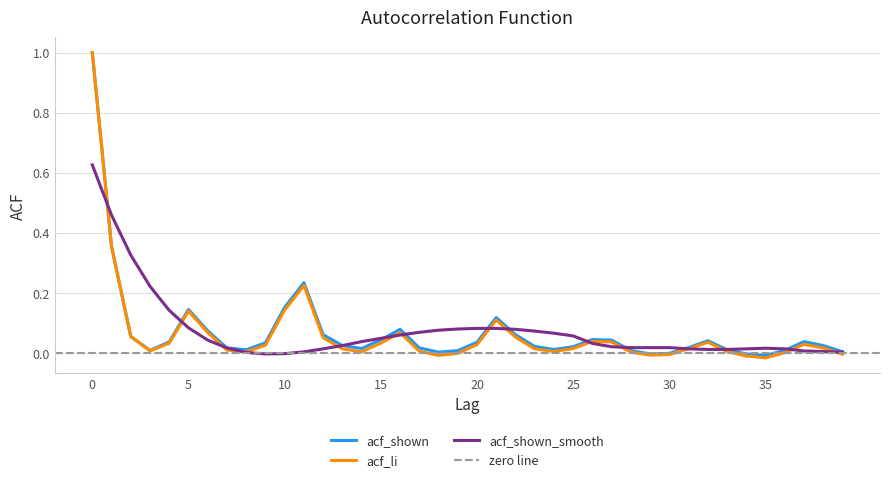

Reading left to right, what are all the values shown in this chart?

acf_shown: 1.0	0.4	0.1	0.0	0.0	0.1	0.1	0.0	0.0	0.0	0.2	0.2	0.1	0.0	0.0	0.0	0.1	0.0	0.0	0.0	0.0	0.1	0.1	0.0	0.0	0.0	0.0	0.0	0.0	-0.0	-0.0	0.0	0.0	0.0	-0.0	-0.0	0.0	0.0	0.0	0.0
acf_li: 1.0	0.4	0.1	0.0	0.0	0.1	0.1	0.0	0.0	0.0	0.1	0.2	0.1	0.0	0.0	0.0	0.1	0.0	-0.0	-0.0	0.0	0.1	0.1	0.0	0.0	0.0	0.0	0.0	0.0	-0.0	-0.0	0.0	0.0	0.0	-0.0	-0.0	0.0	0.0	0.0	-0.0
acf_shown_smooth: 0.6	0.5	0.3	0.2	0.1	0.1	0.0	0.0	0.0	-0.0	-0.0	0.0	0.0	0.0	0.0	0.0	0.1	0.1	0.1	0.1	0.1	0.1	0.1	0.1	0.1	0.1	0.0	0.0	0.0	0.0	0.0	0.0	0.0	0.0	0.0	0.0	0.0	0.0	0.0	0.0